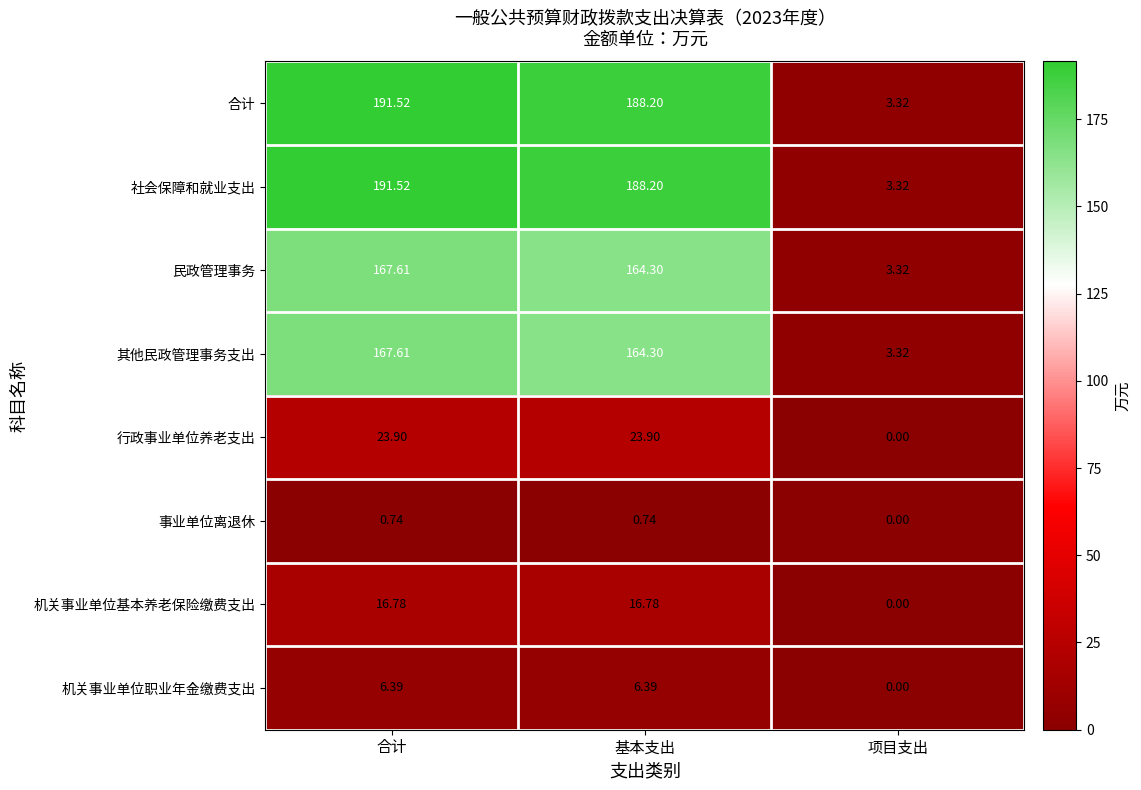

Is the value of 事业单位离退休 at 基本支出 greater than the value of 社会保障和就业支出 at 合计?

No